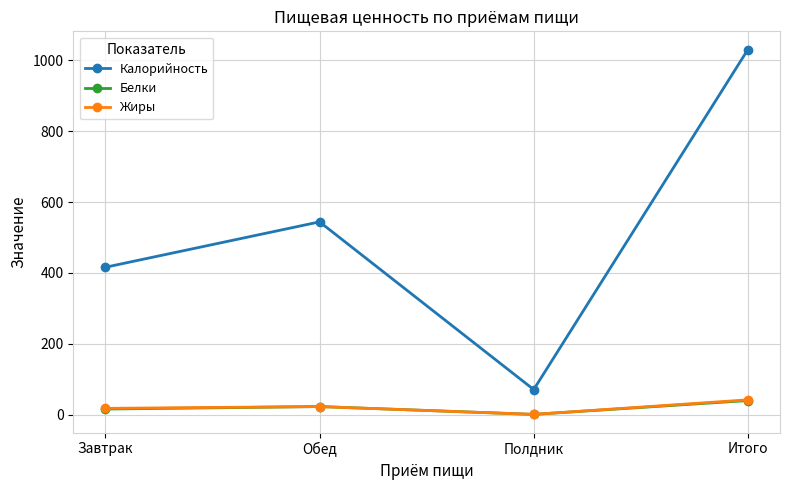

True or false: Жиры has more than 1 interior local peaks.

False